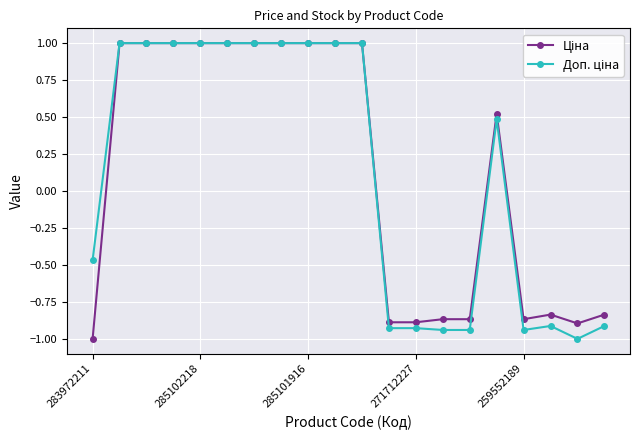

At how many categories does at least one series exceed 0?

11